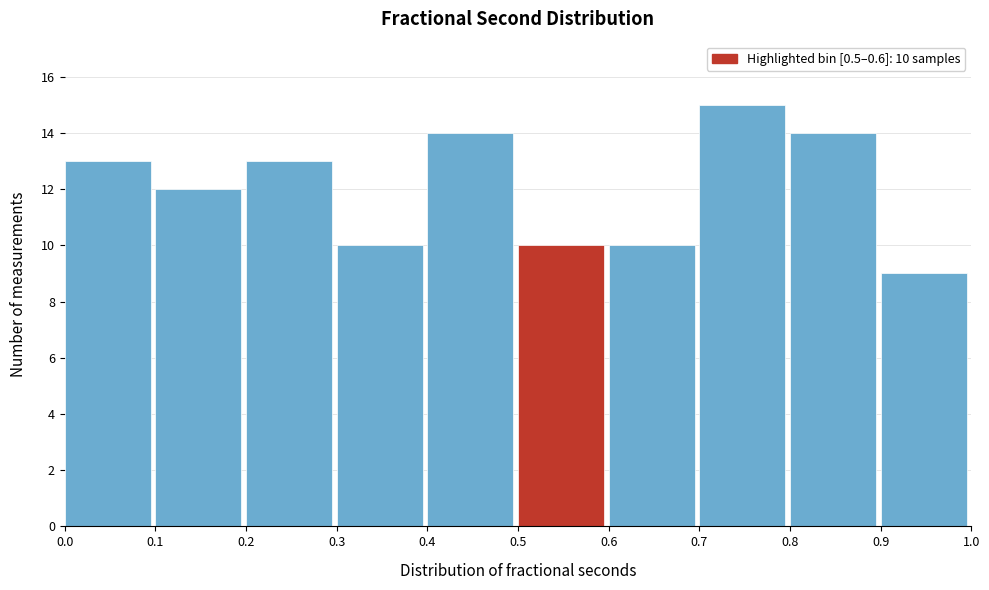

Which range on the x-axis has the tallest bar?

0.7 to 0.8